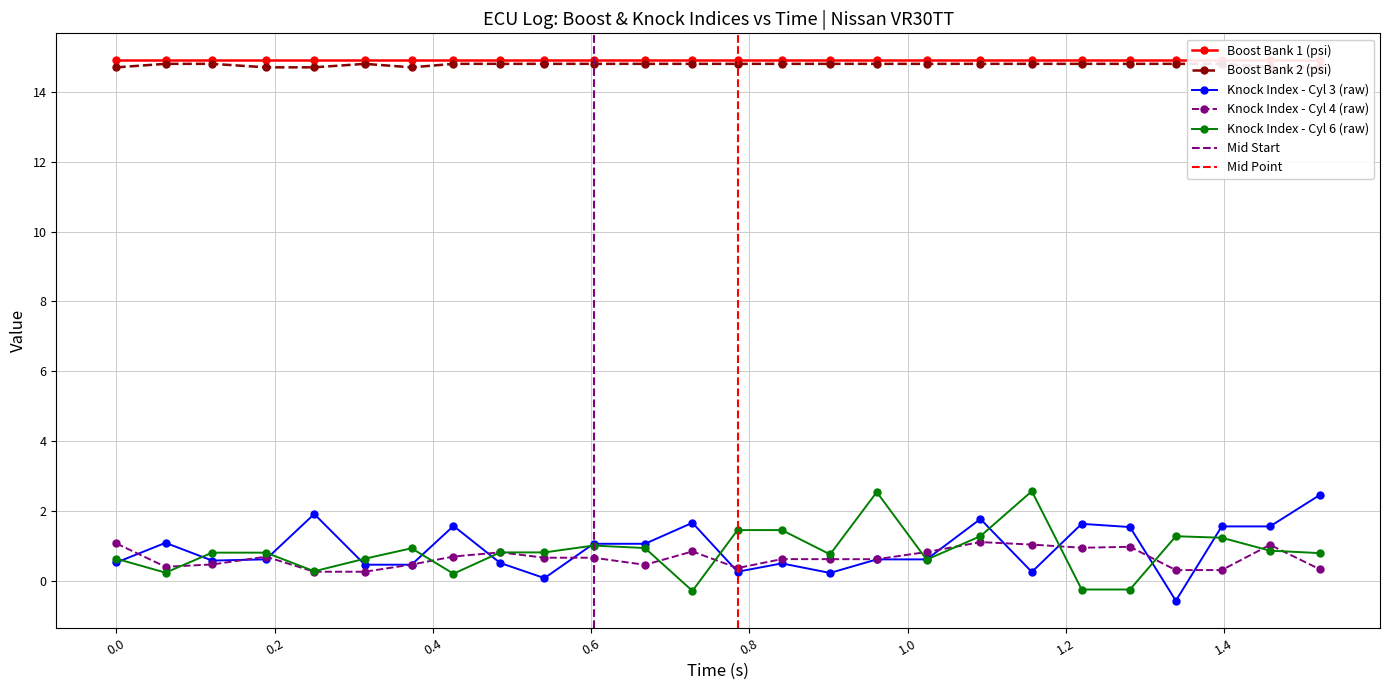

Is the value of Knock Index - Cyl 4 (raw) at 1.22 greater than the value of Knock Index - Cyl 3 (raw) at 0.603?

No